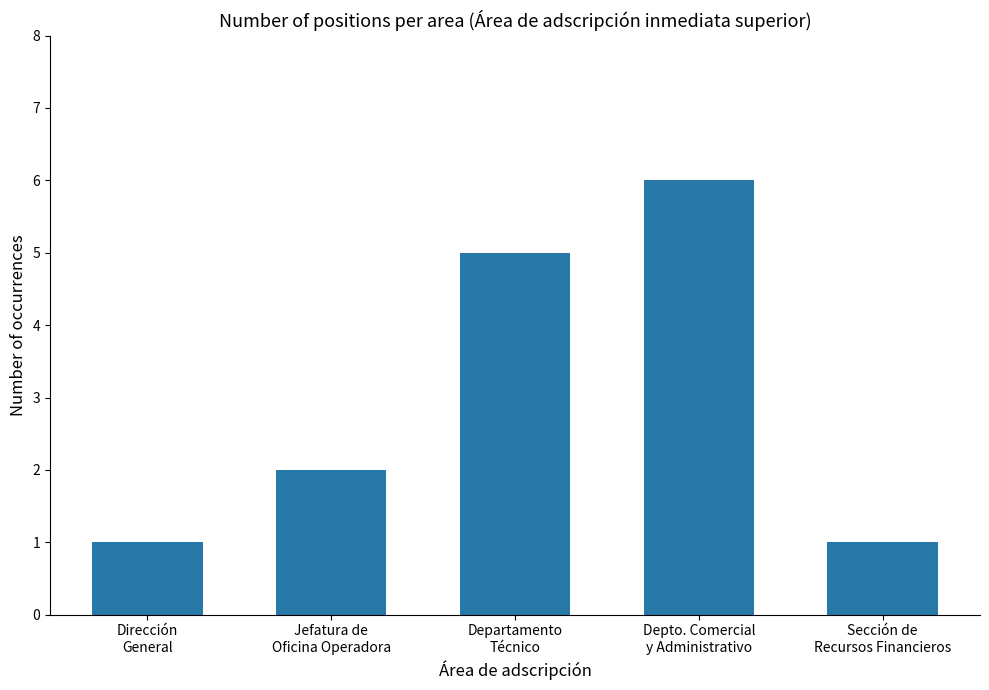

Approximately how many times larger is the value at Jefatura de
Oficina Operadora compared to Departamento
Técnico?

0.4